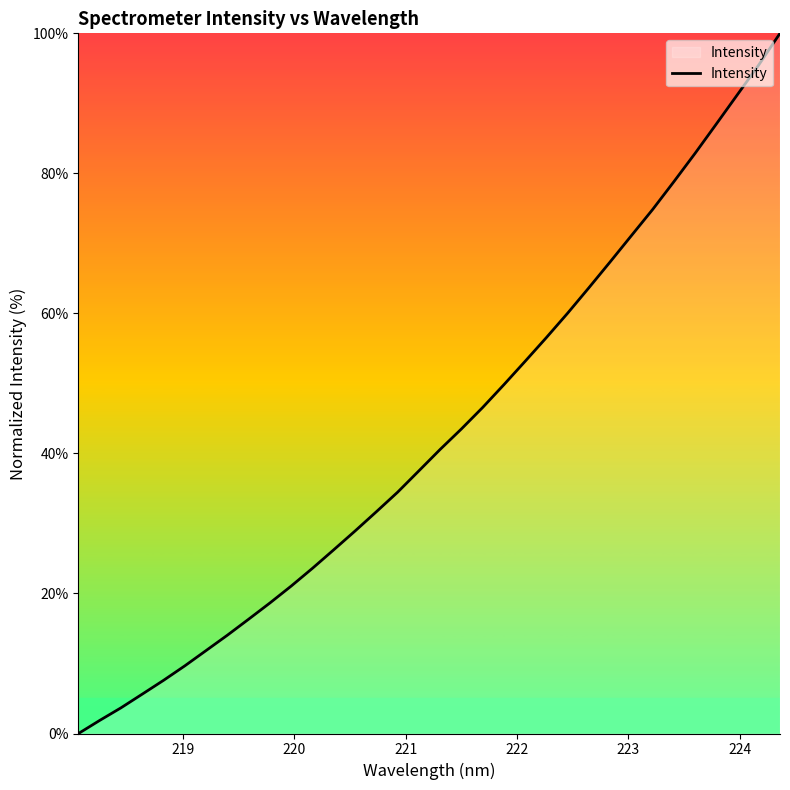

What is the greatest value displayed?

100.0